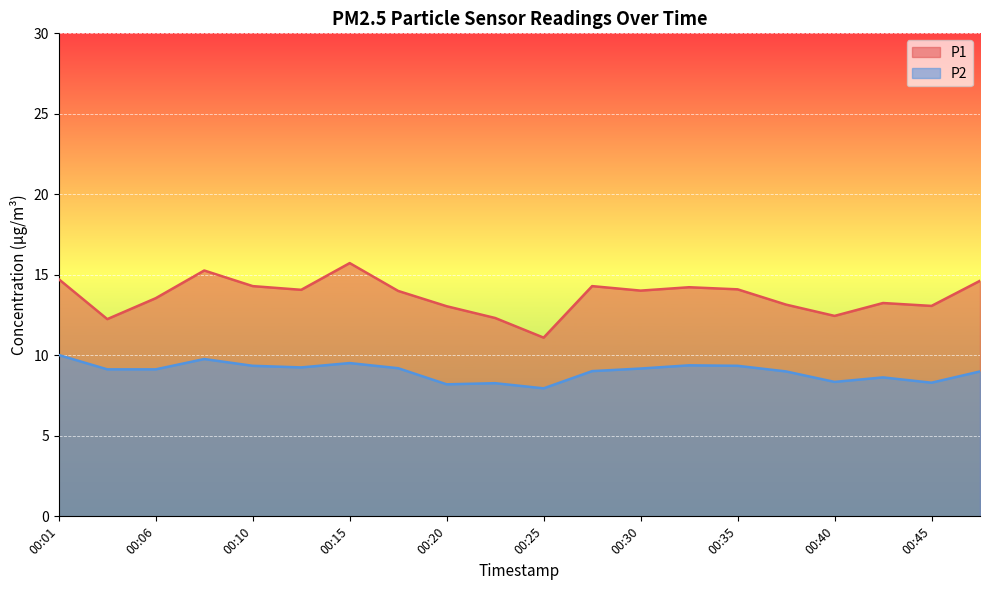

Reading right to left, transcribe all the data shown in this chart.

P1: 00:47=14.6	00:45=13.1	00:42=13.2	00:40=12.4	00:37=13.2	00:35=14.1	00:32=14.2	00:30=14.0	00:28=14.3	00:25=11.1	00:23=12.3	00:20=13.1	00:18=14.0	00:15=15.7	00:13=14.1	00:10=14.3	00:08=15.3	00:06=13.6	00:03=12.2	00:01=14.7
P2: 00:47=9.0	00:45=8.3	00:42=8.6	00:40=8.3	00:37=9.0	00:35=9.3	00:32=9.4	00:30=9.2	00:28=9.0	00:25=8.0	00:23=8.3	00:20=8.2	00:18=9.2	00:15=9.5	00:13=9.2	00:10=9.3	00:08=9.8	00:06=9.1	00:03=9.1	00:01=10.0